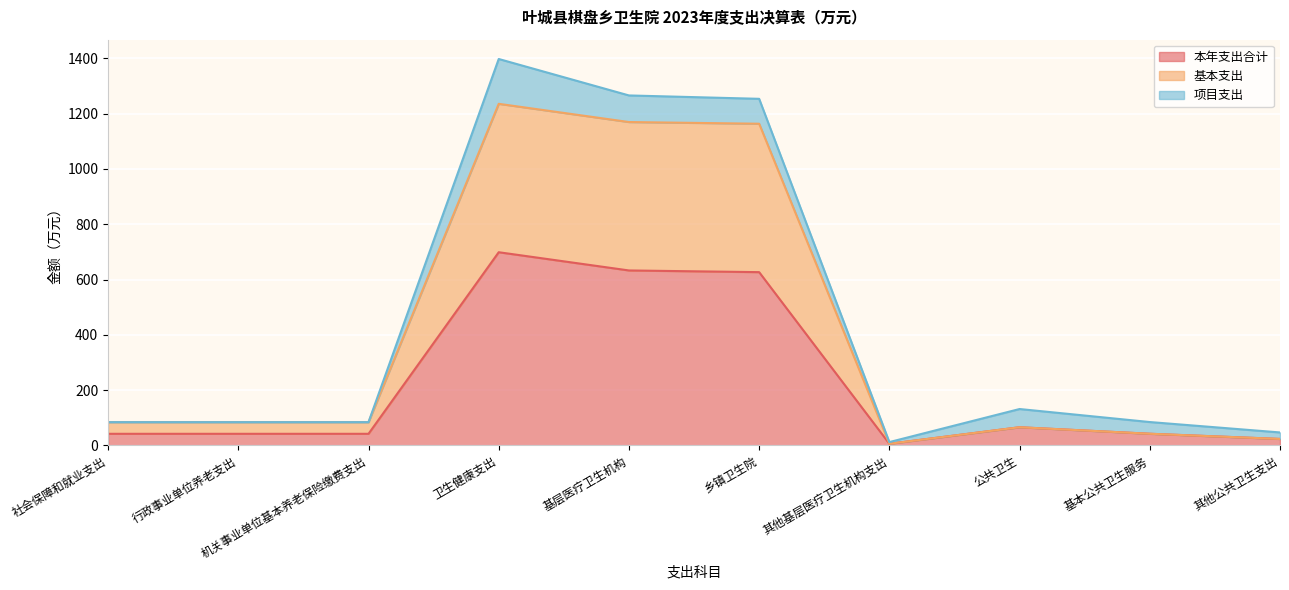

At which category does 本年支出合计 reach its first local peak?

卫生健康支出